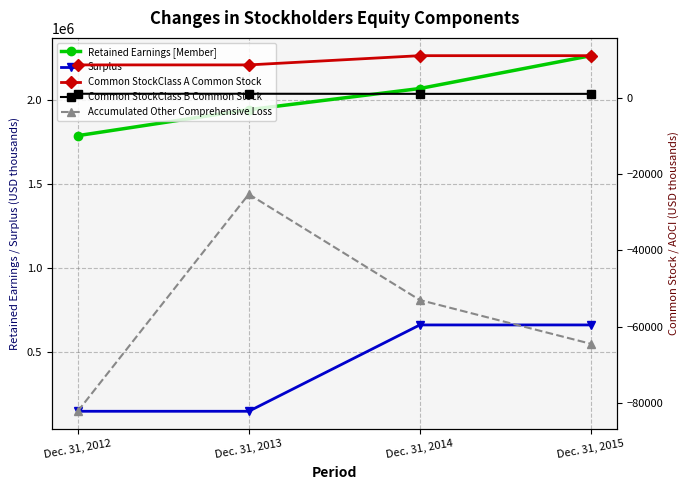

What is the sum of the Common StockClass B Common Stock values at Dec. 31, 2014 and Dec. 31, 2015?

2010